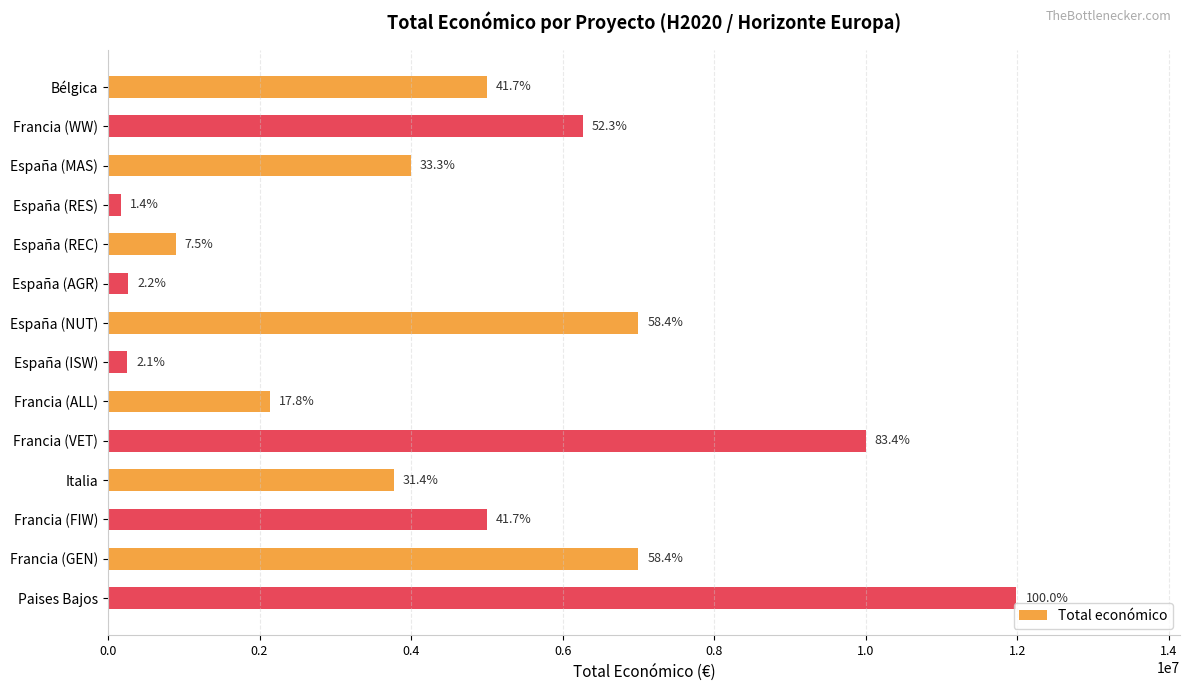

What is the average value?

4552336